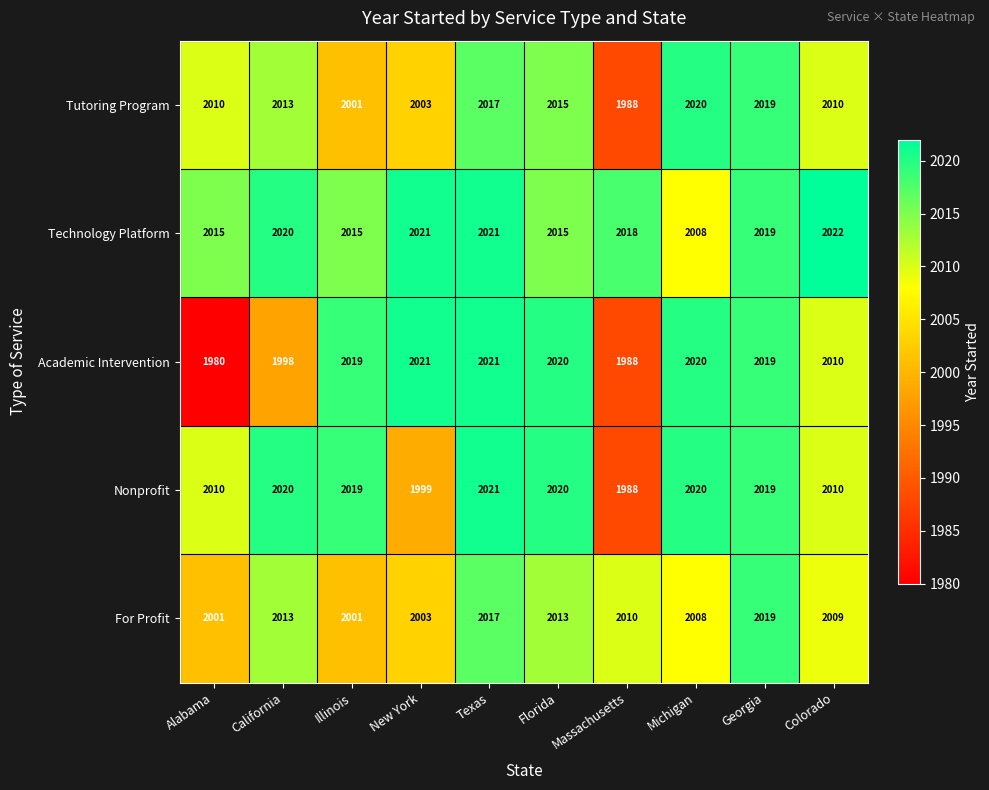

Count the number of categories in the chart.

10